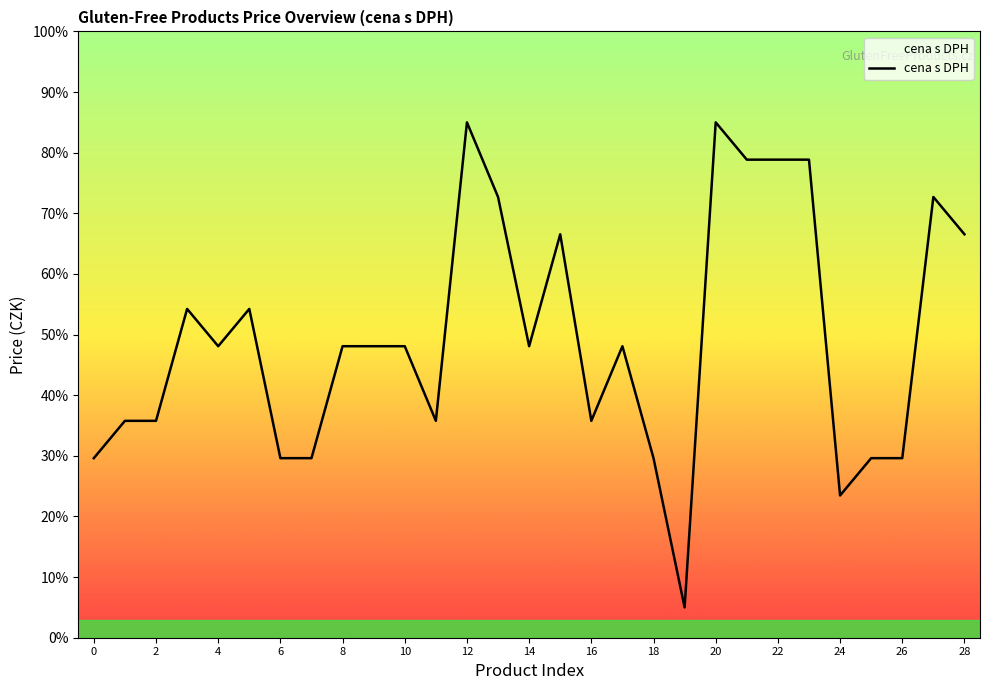

What is the difference between the maximum and minimum values?

80.0